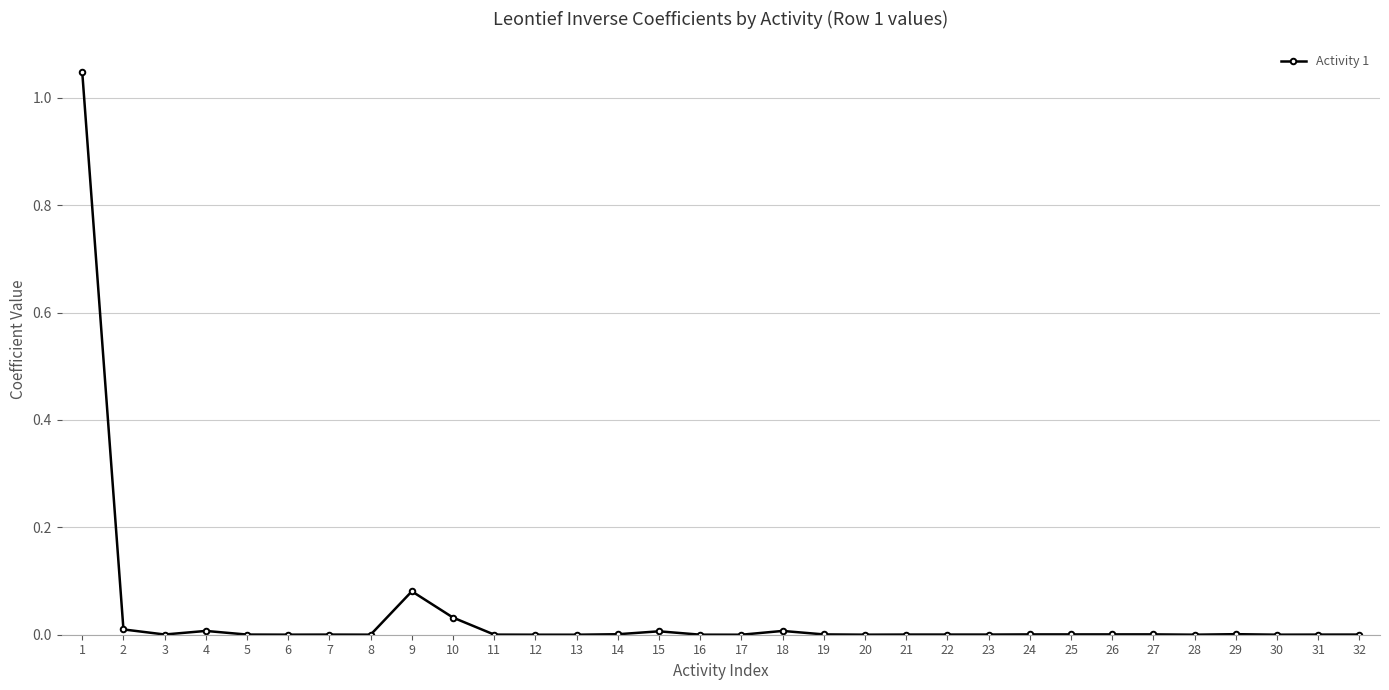

Is this an area chart (filled region under the line)?

No